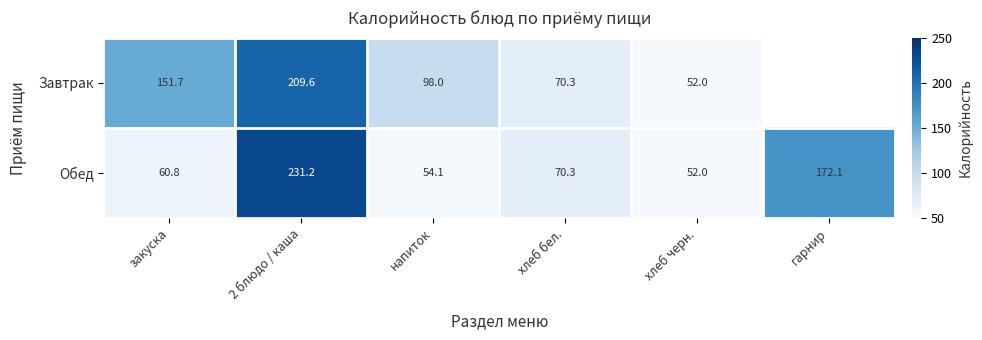

What is the sum of the Обед values at напиток and 2 блюдо / каша?

285.3